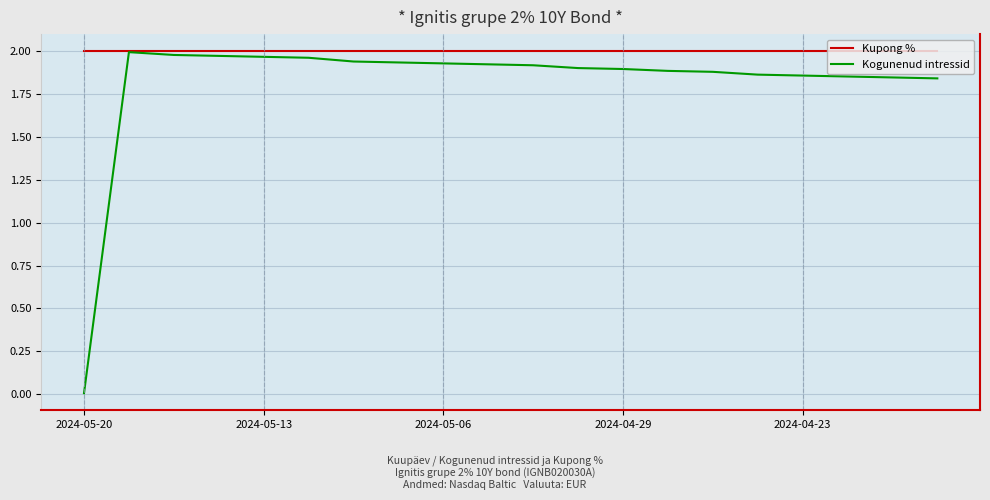

Which series has the largest total across all categories?

Kupong %